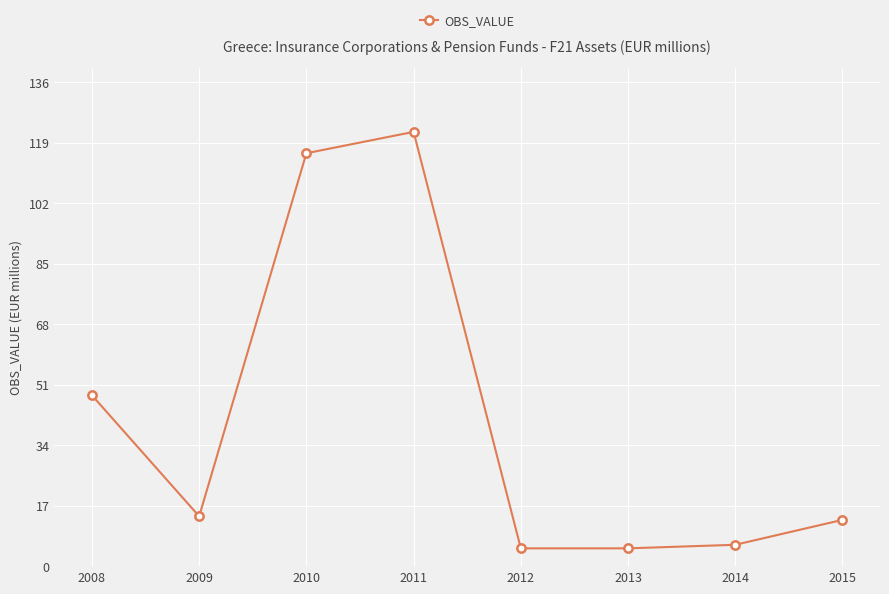

Reading left to right, extract all data points from this chart.

2008=48	2009=14	2010=116	2011=122	2012=5	2013=5	2014=6	2015=13